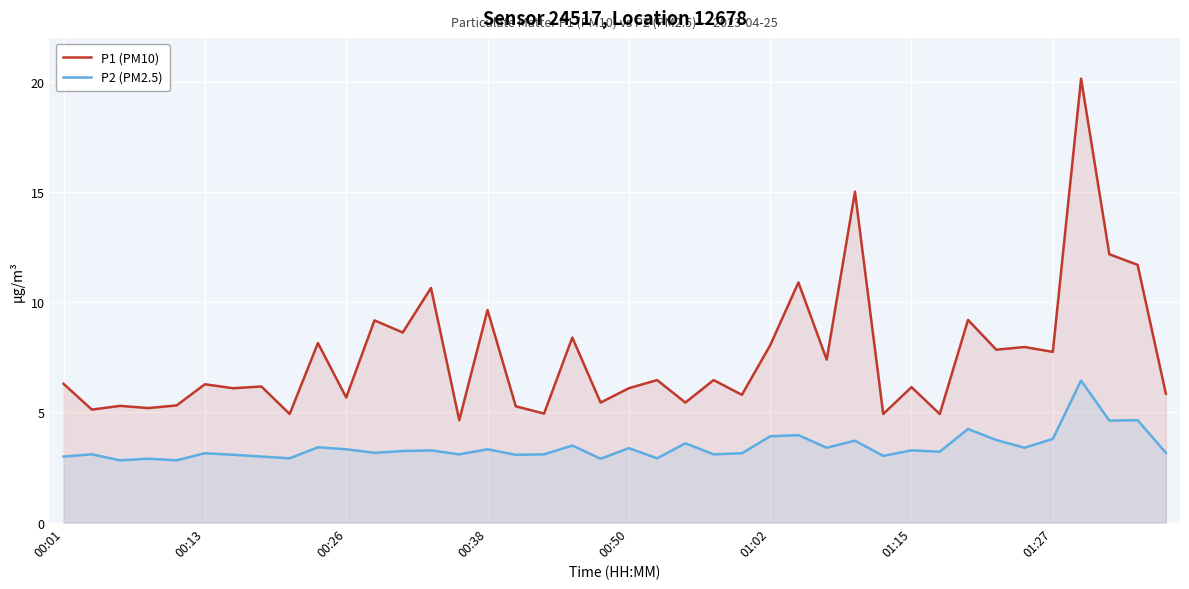

Between 14 and 28, which series saw the biggest shift?

P1 (PM10)